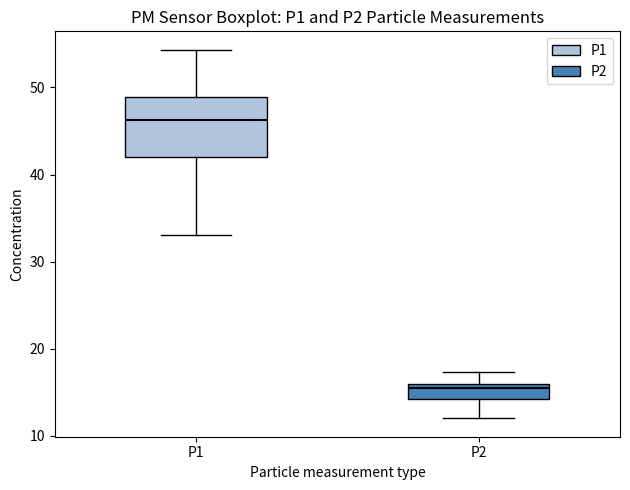

Which box has the highest median line?

P1